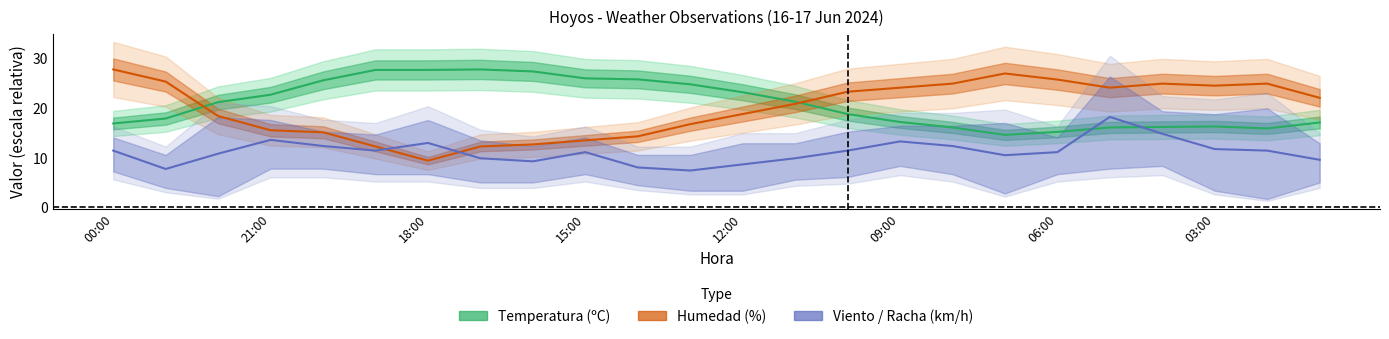

After their last crossing, which series has the higher values: Temperatura (ºC) or Humedad (%)?

Humedad (%)